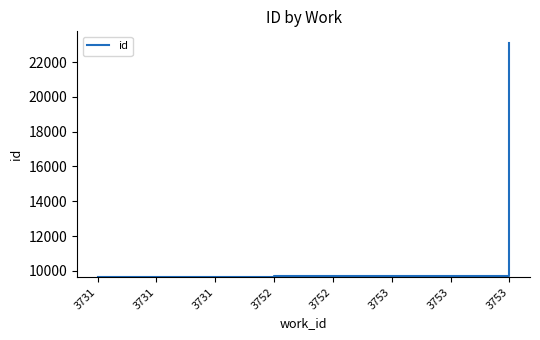

What is the smallest value displayed?

9641